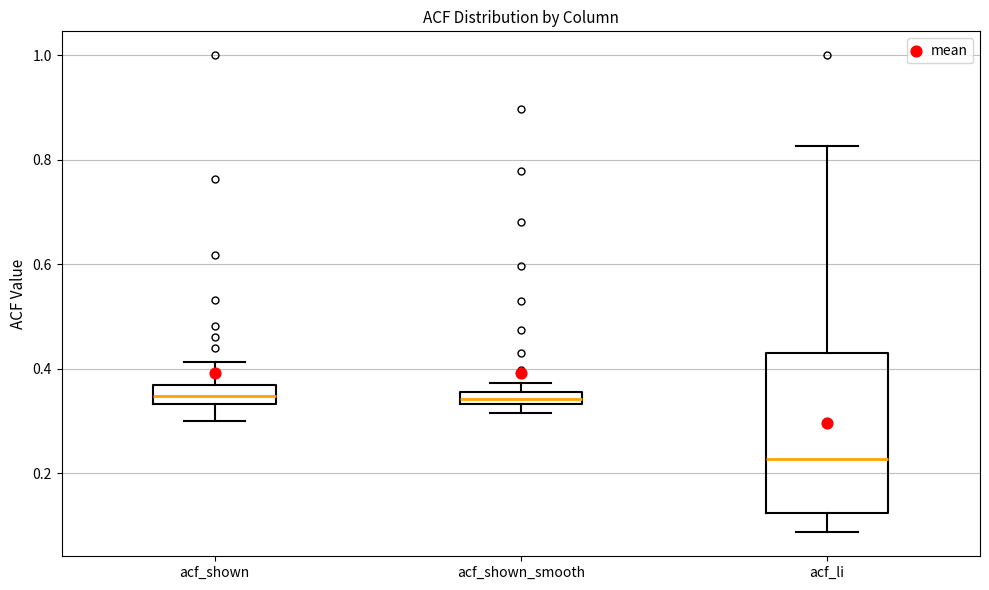

Where is the upper edge of the box for acf_shown on the y-axis? The values are not printed on the chart, so give them approximately, as read against the axis.

0.36